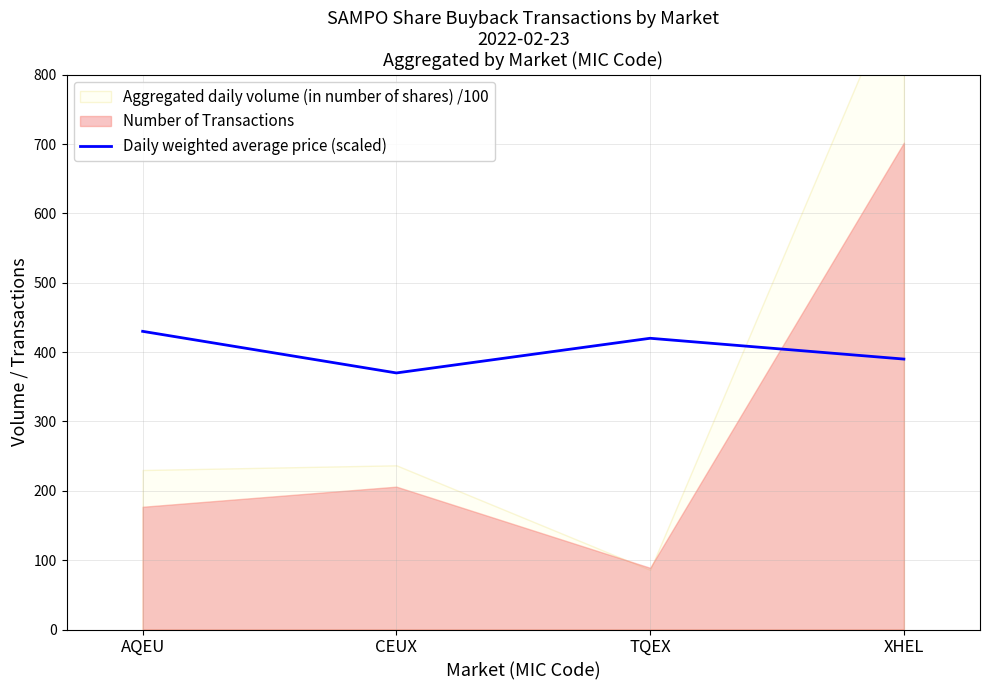

How many values in the Daily weighted average price (scaled) series are below 420?

2